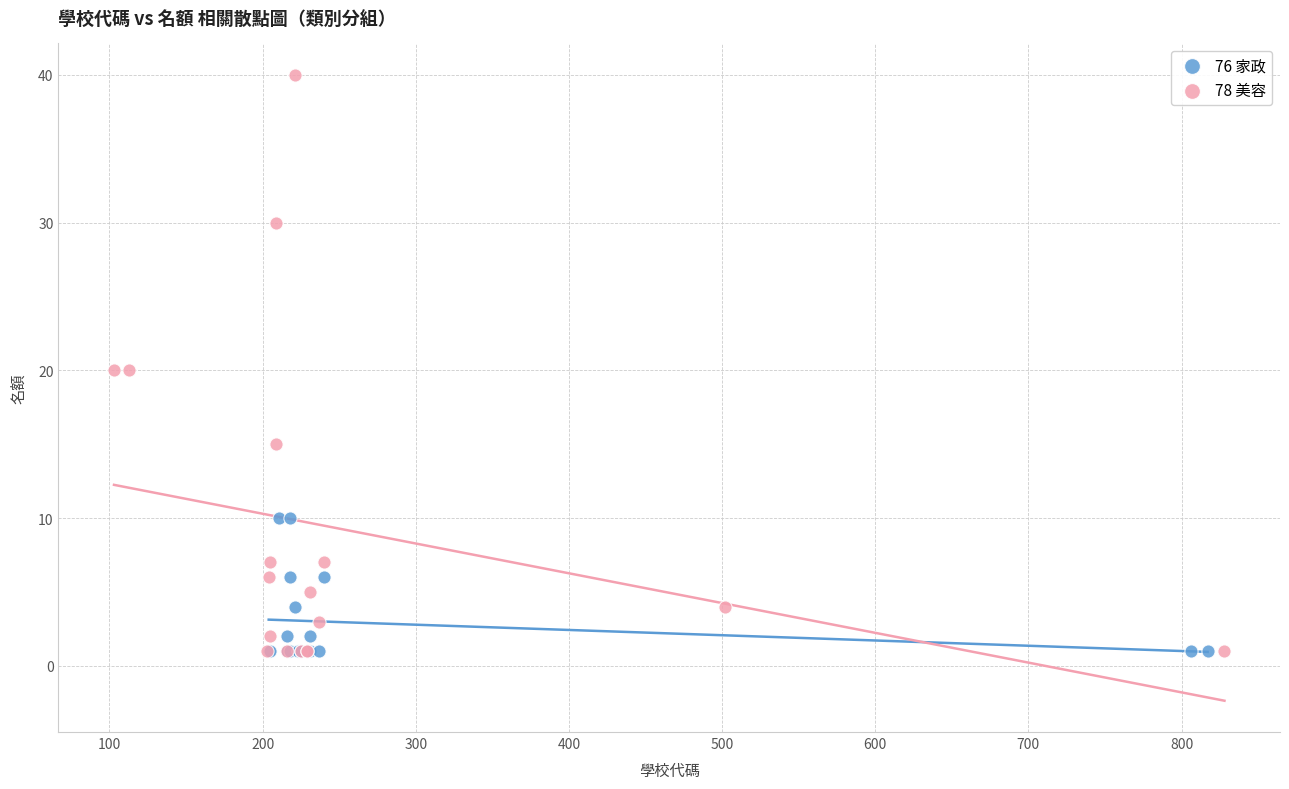

Which series reaches the maximum Y coordinate?

78 美容